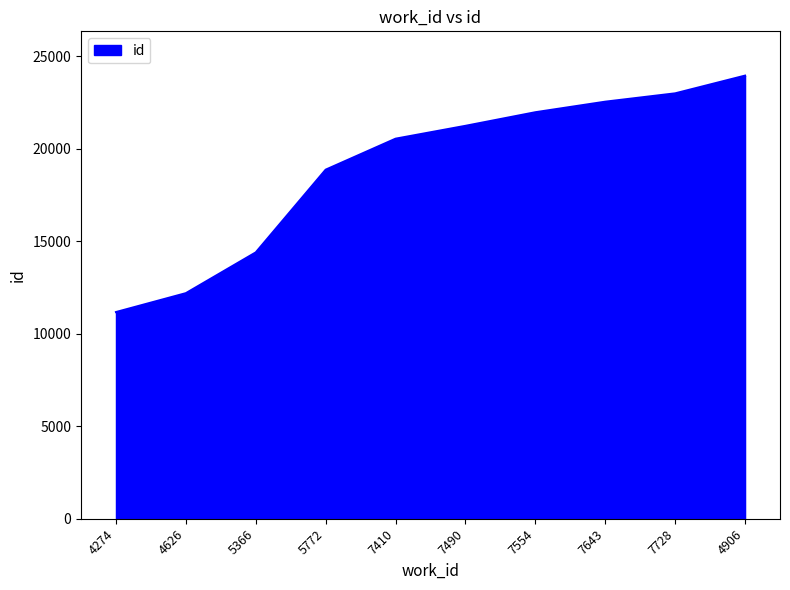

What position from the right is 5366?

8